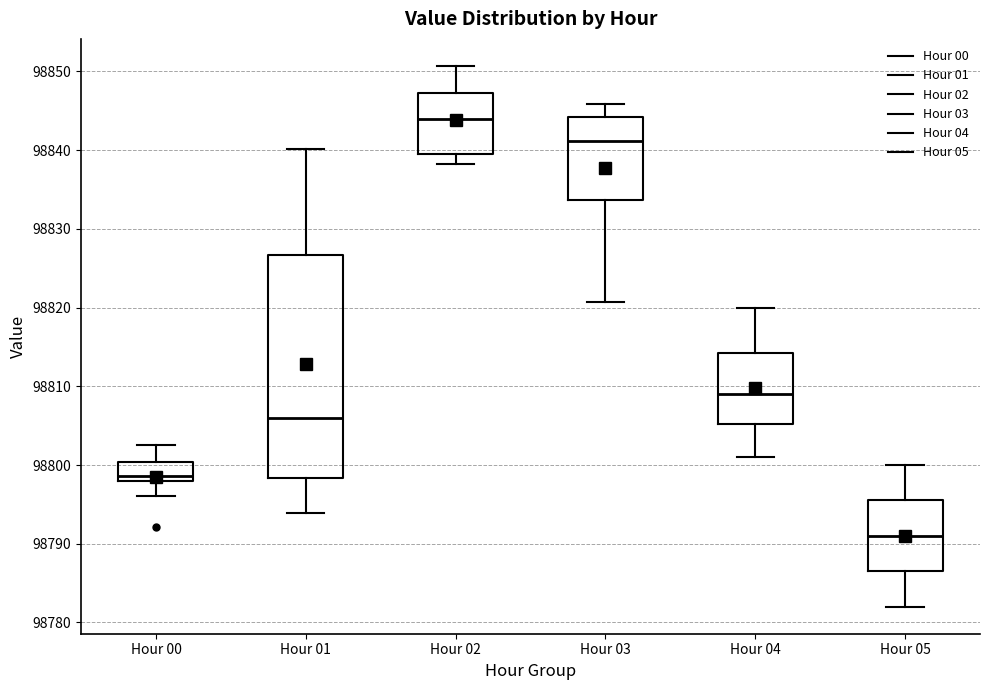

Where does the median line of the box for Hour 04 sit on the y-axis? The values are not printed on the chart, so give them approximately, as read against the axis.

98809